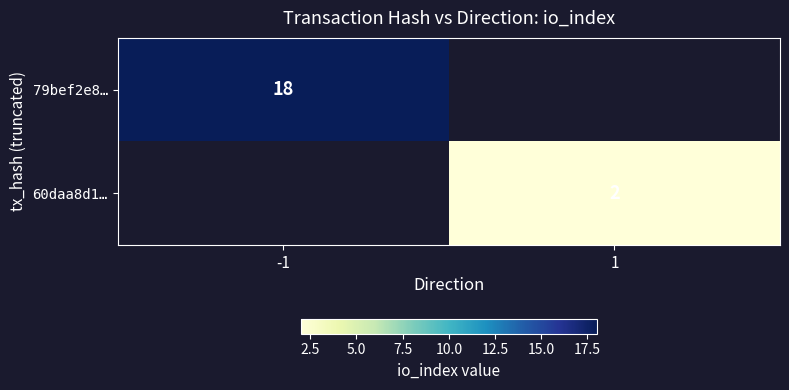

Is the value of 79bef2e8… at -1 greater than the value of 60daa8d1… at 1?

Yes